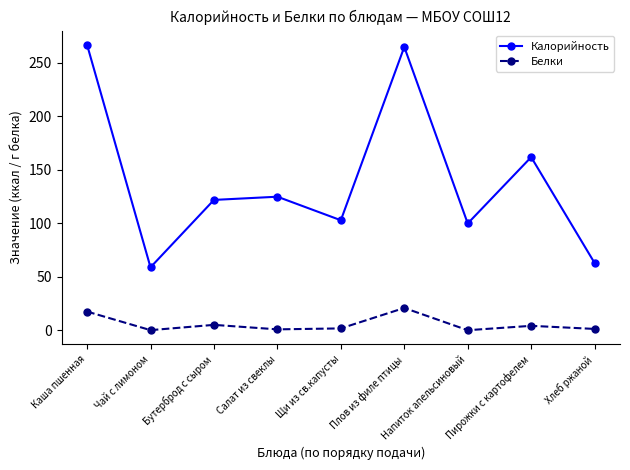

True or false: Белки and Калорийность intersect in this chart.

False